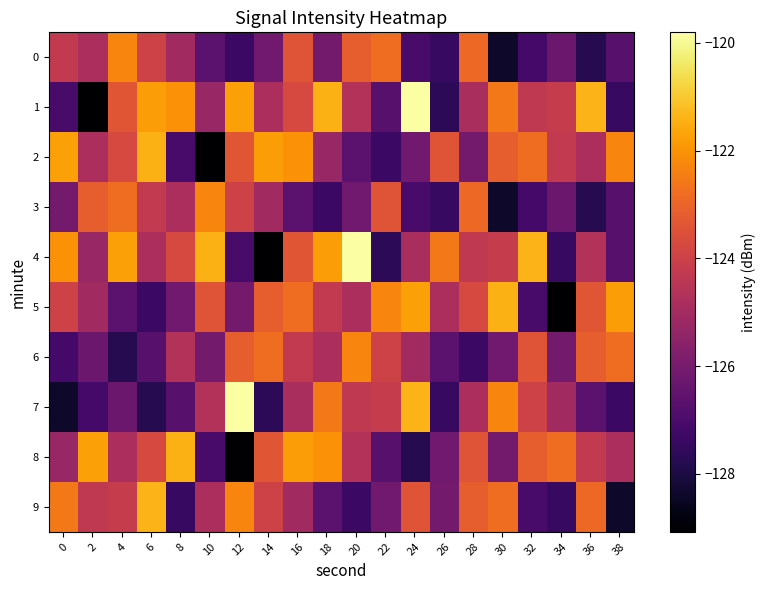

Rank the series by their maximum value, from lowest to highest.

0, 3, 6, 2, 5, 8, 9, 1, 4, 7